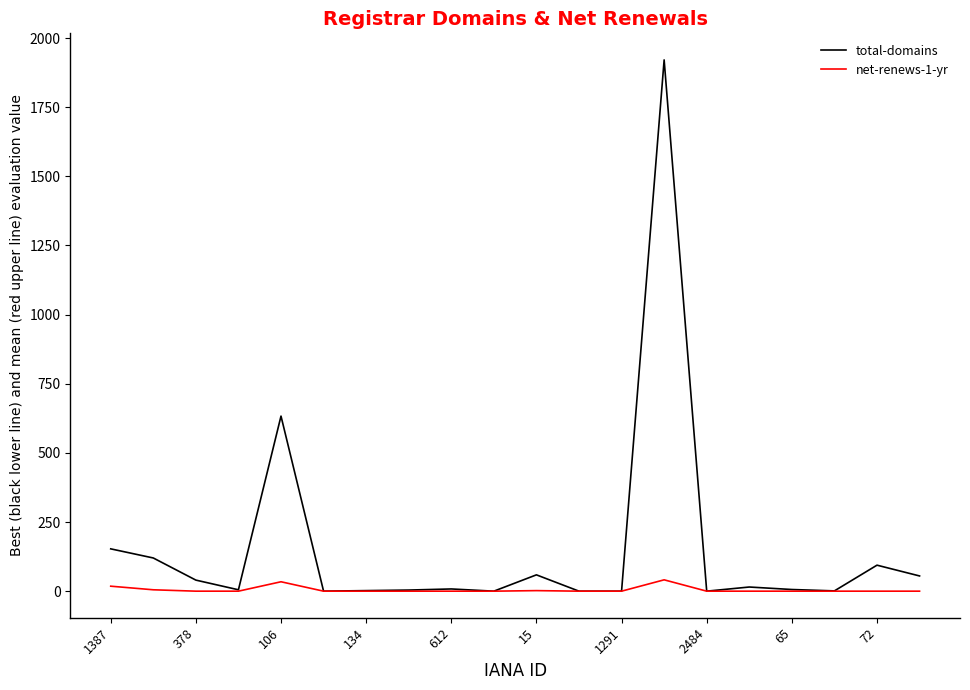

What is the highest value of the net-renews-1-yr series?

41